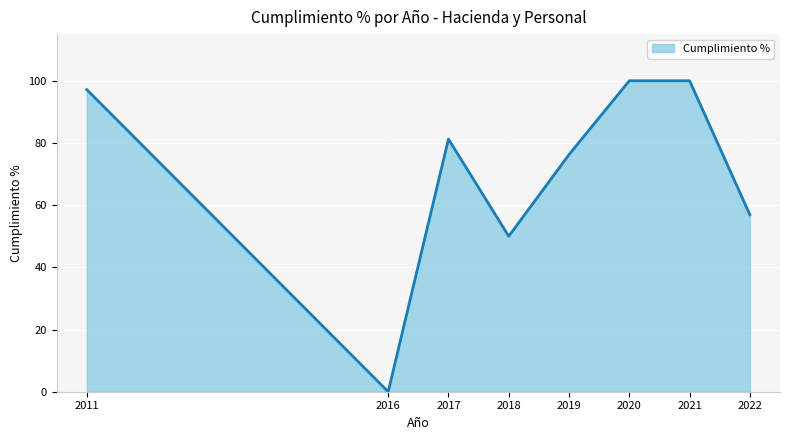

True or false: the data shows 56.9 at 2022.

True